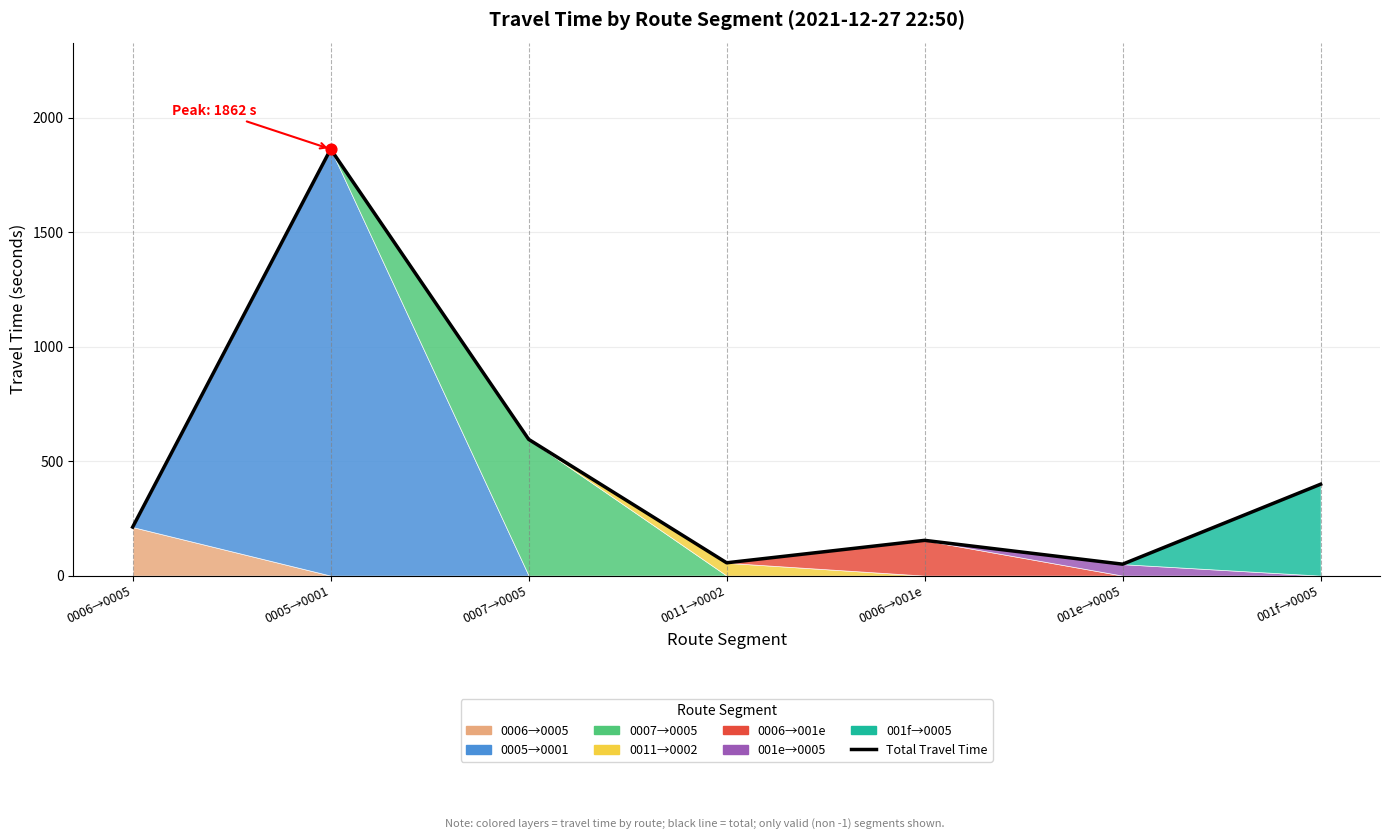

What is the change in value from 0007→0005 to 001e→0005?

-545